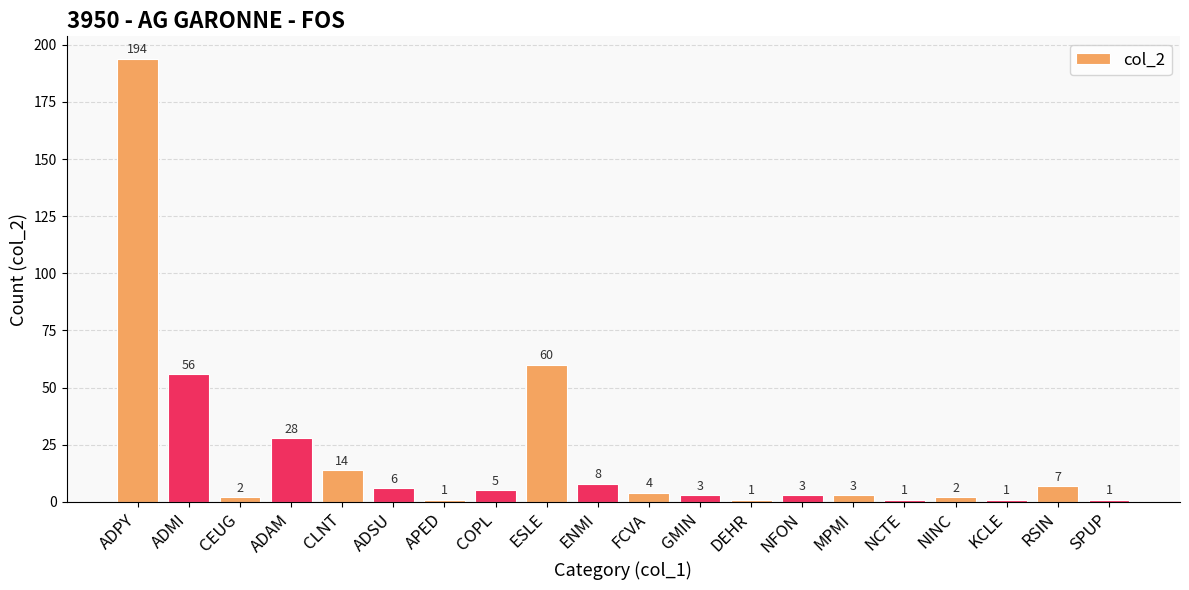

How many series are shown in this chart?

1